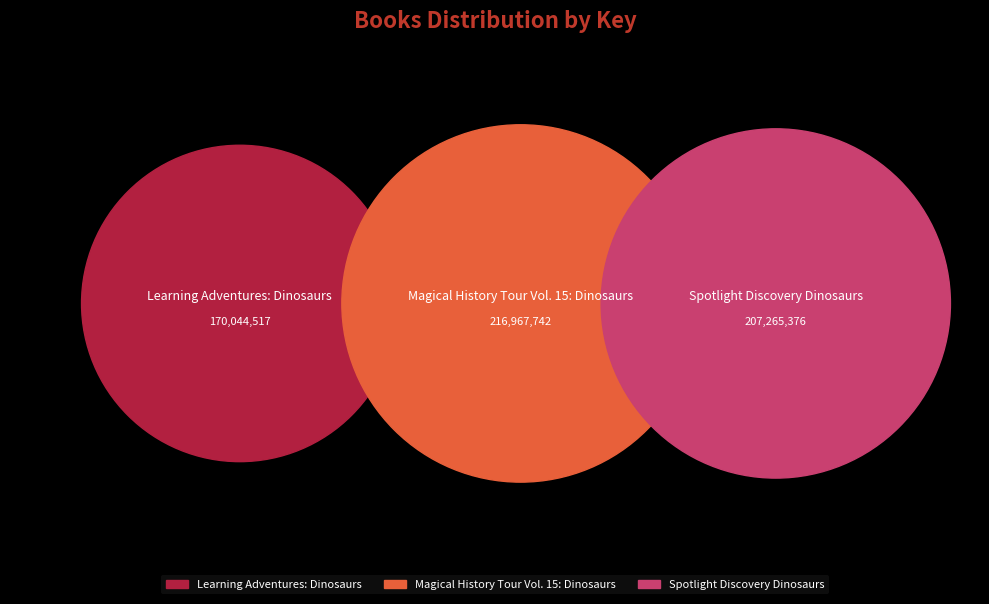

What percentage is NOT represented by 1?

71.4%